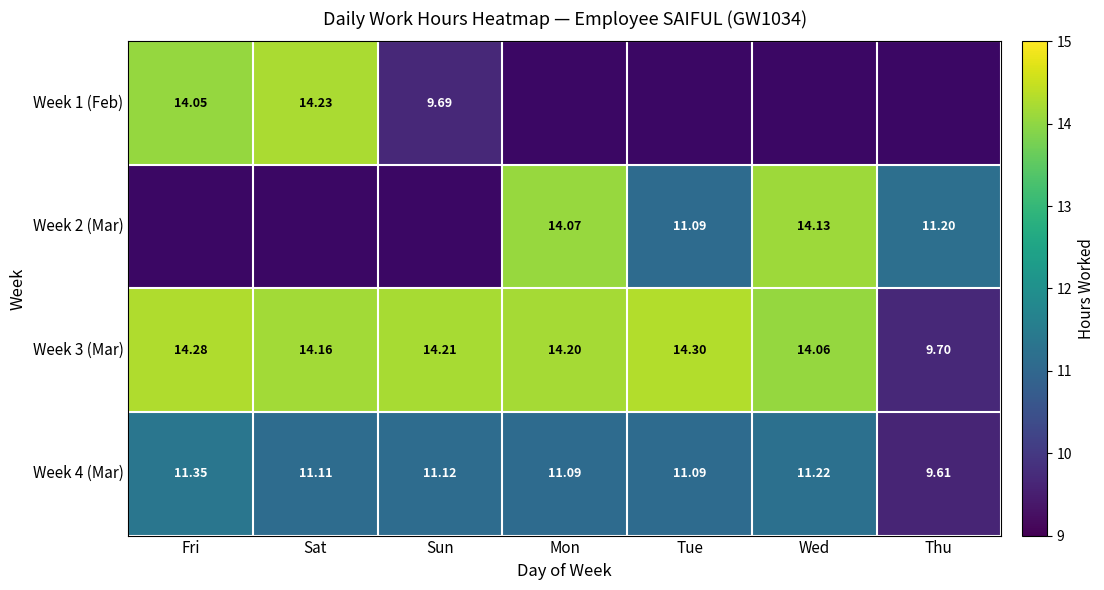

Rank the categories by Week 3 (Mar) value from lowest to highest.

Thu, Wed, Sat, Mon, Sun, Fri, Tue